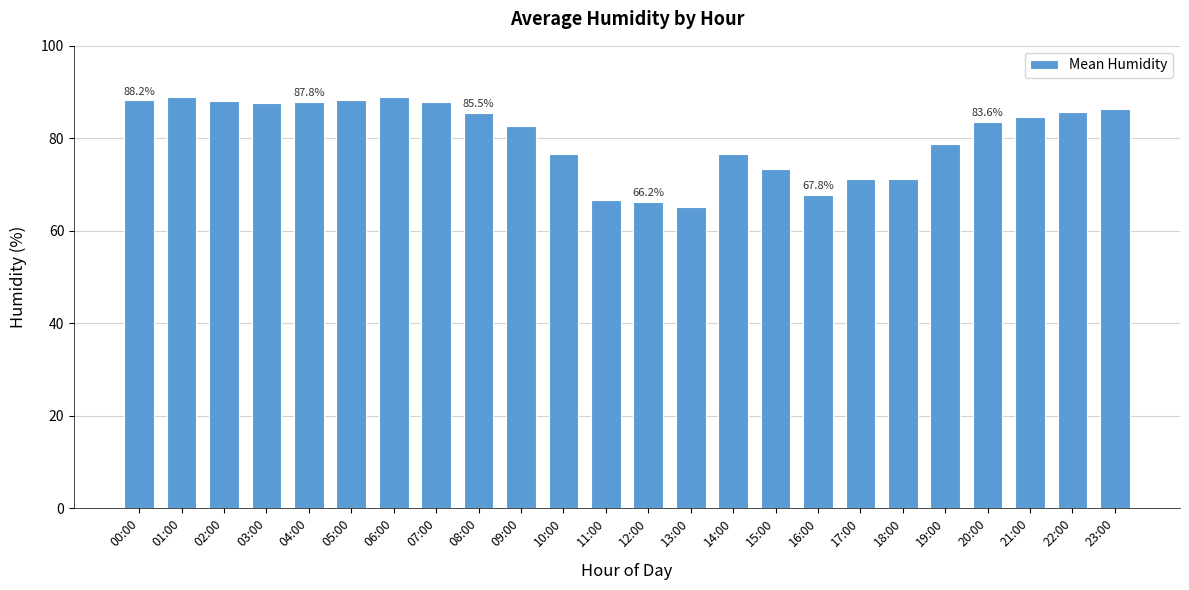

The chart shows a value of 108.8 at 12:00. True or false?

False